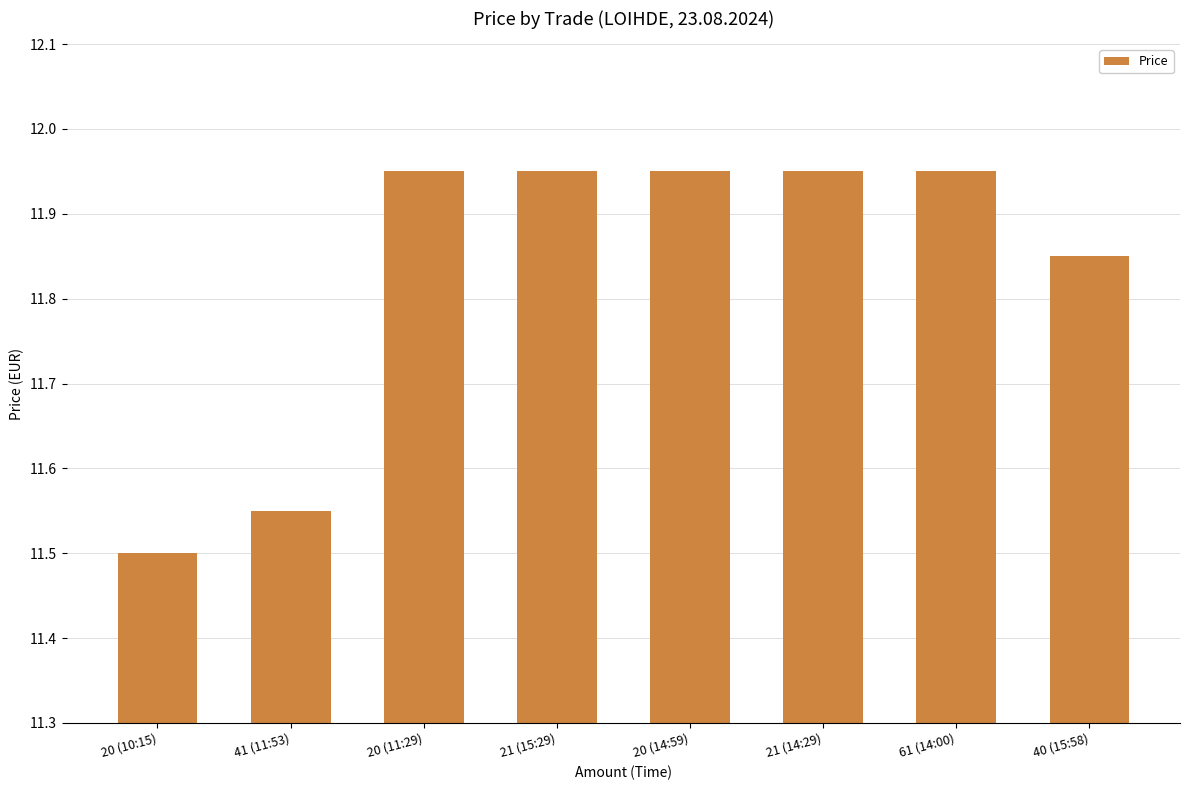

Is it true that the value at 20 (10:15) is 11.5?

True